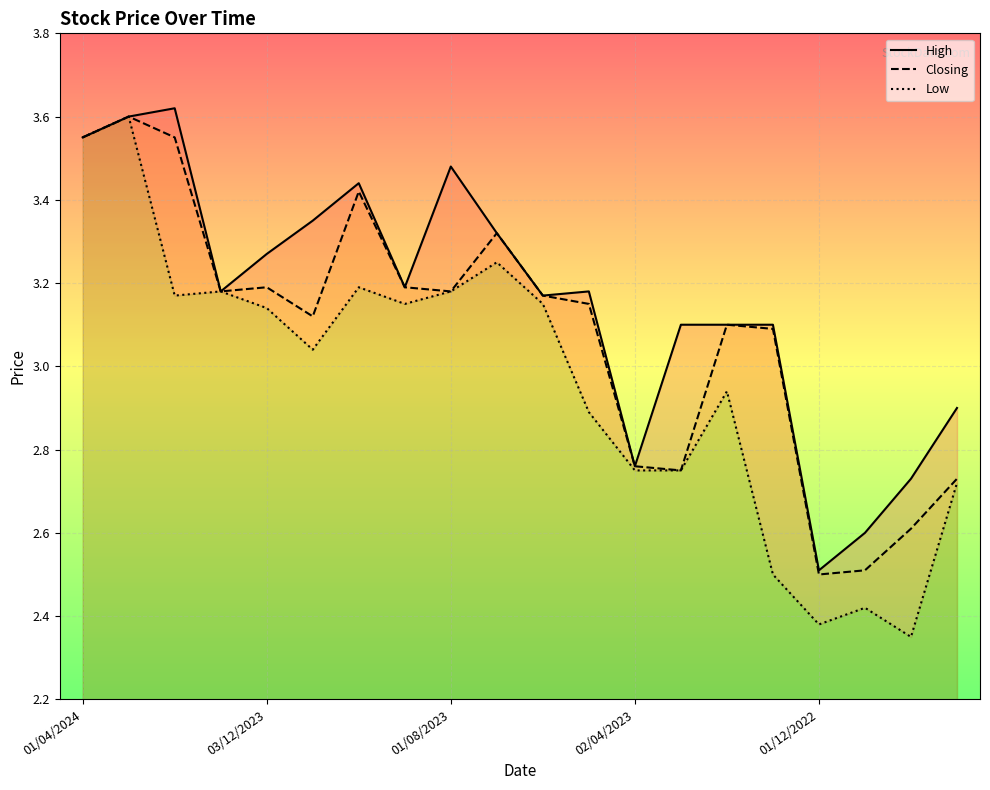

At which label does Closing first exceed 3?

01/04/2024